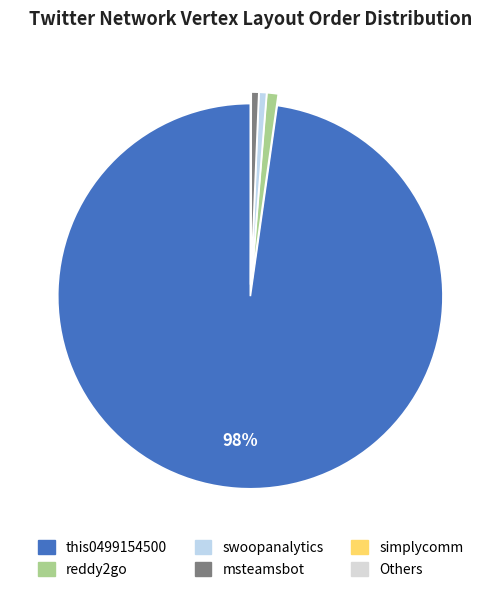

What is the majority slice?

this0499154500